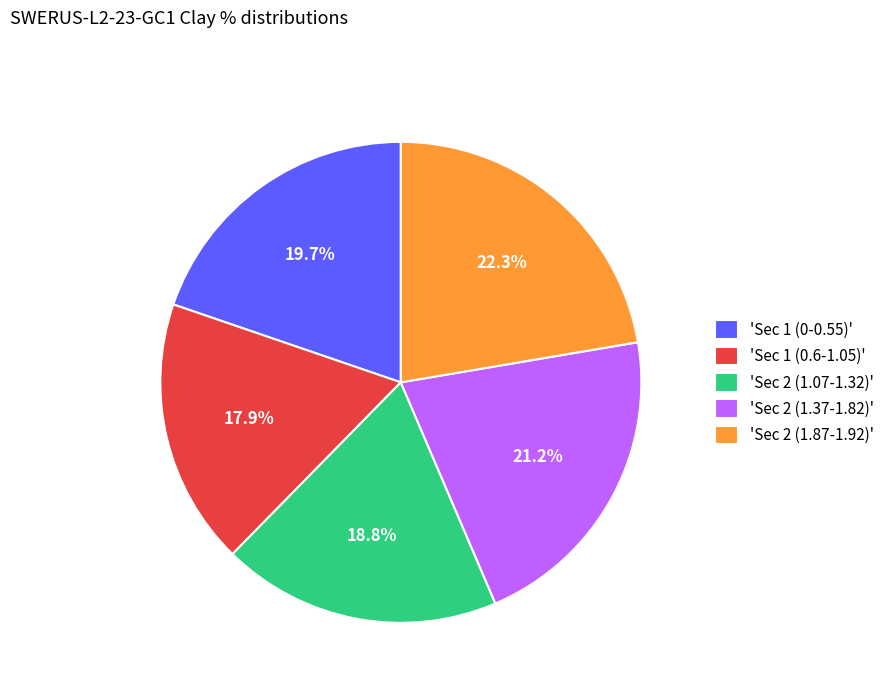

To the nearest percent, what is the difference between the largest and smallest slice percentages?

4%